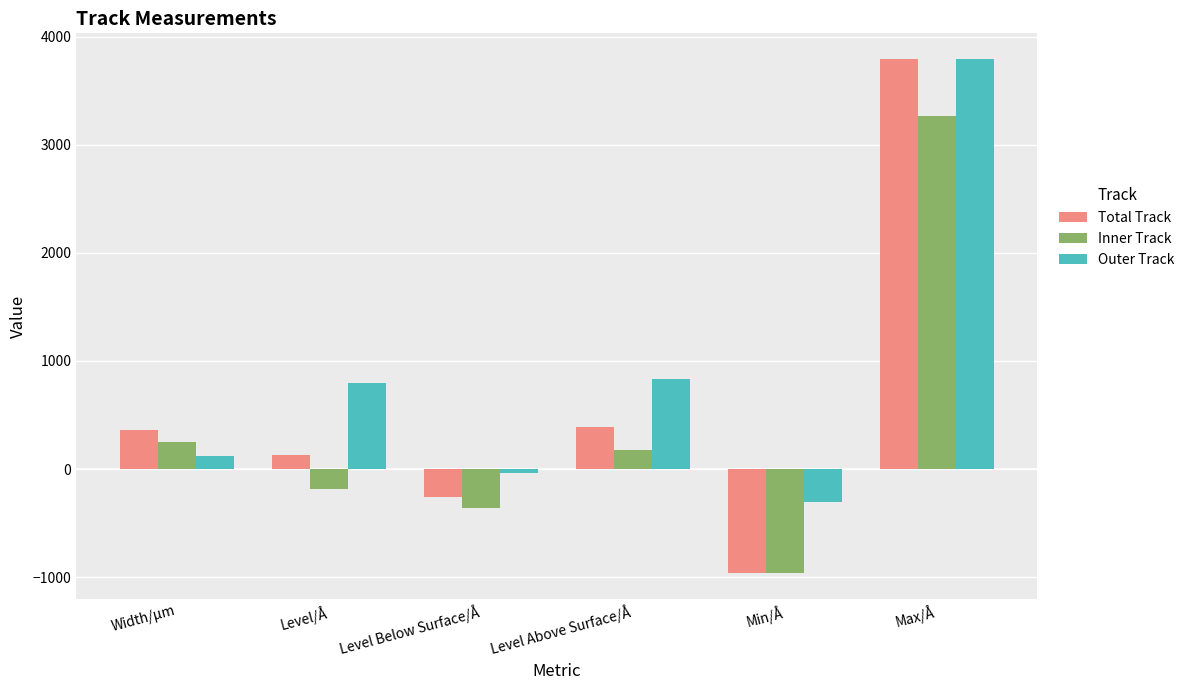

What are all the series names shown in the legend?

Total Track, Inner Track, Outer Track